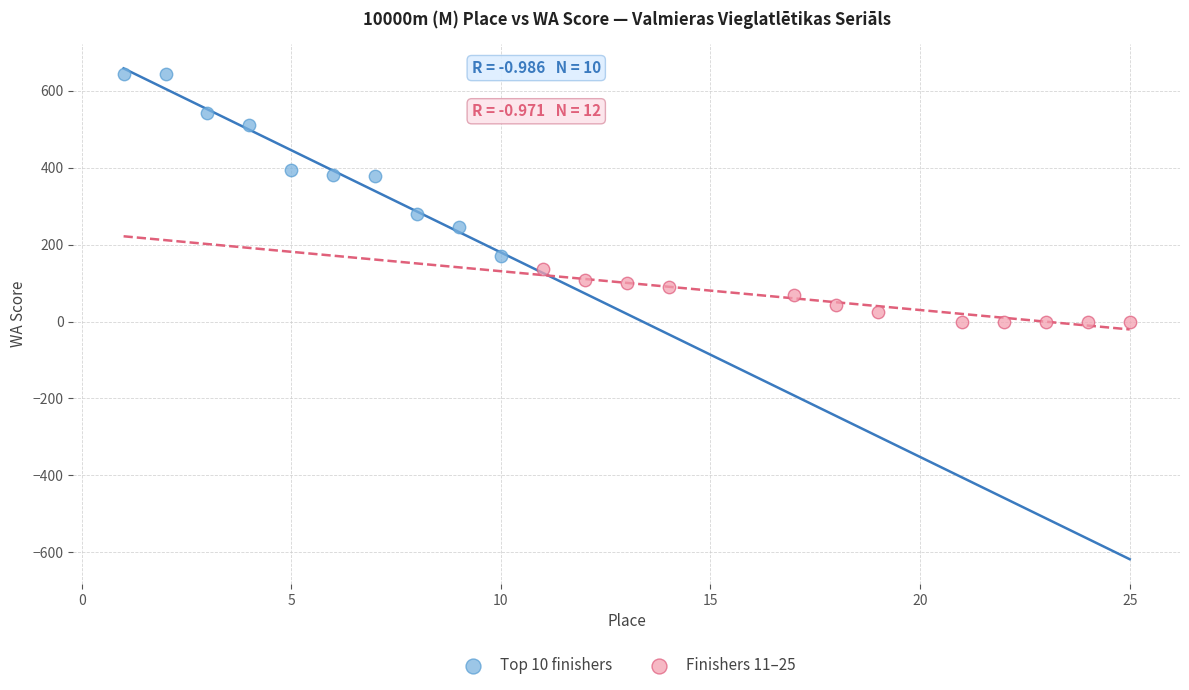

Which series contains the lowest Y value?

Finishers 11–25